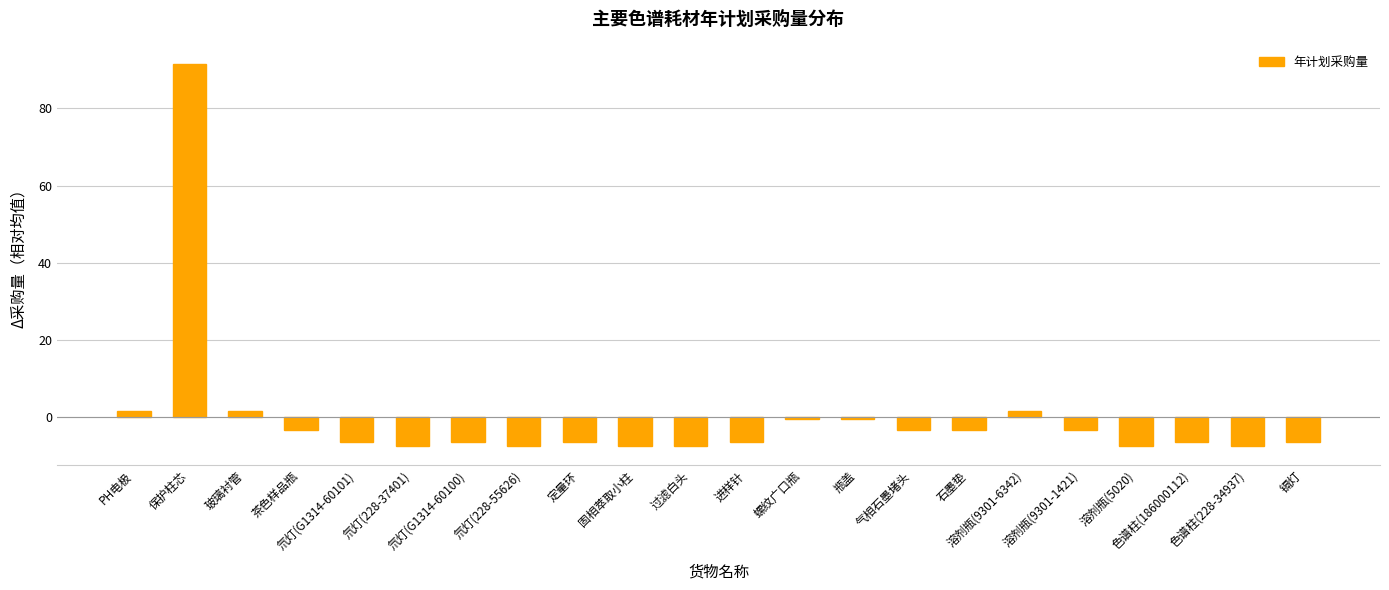

What is the maximum value shown in the chart?

91.6